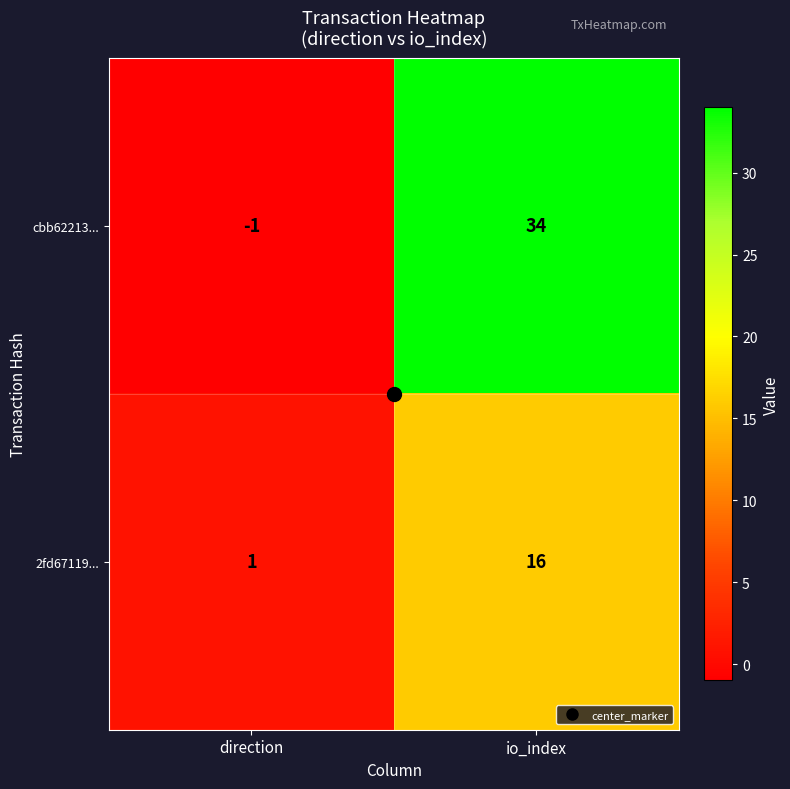

List the series in order of their peak value, lowest first.

2fd67119..., cbb62213...